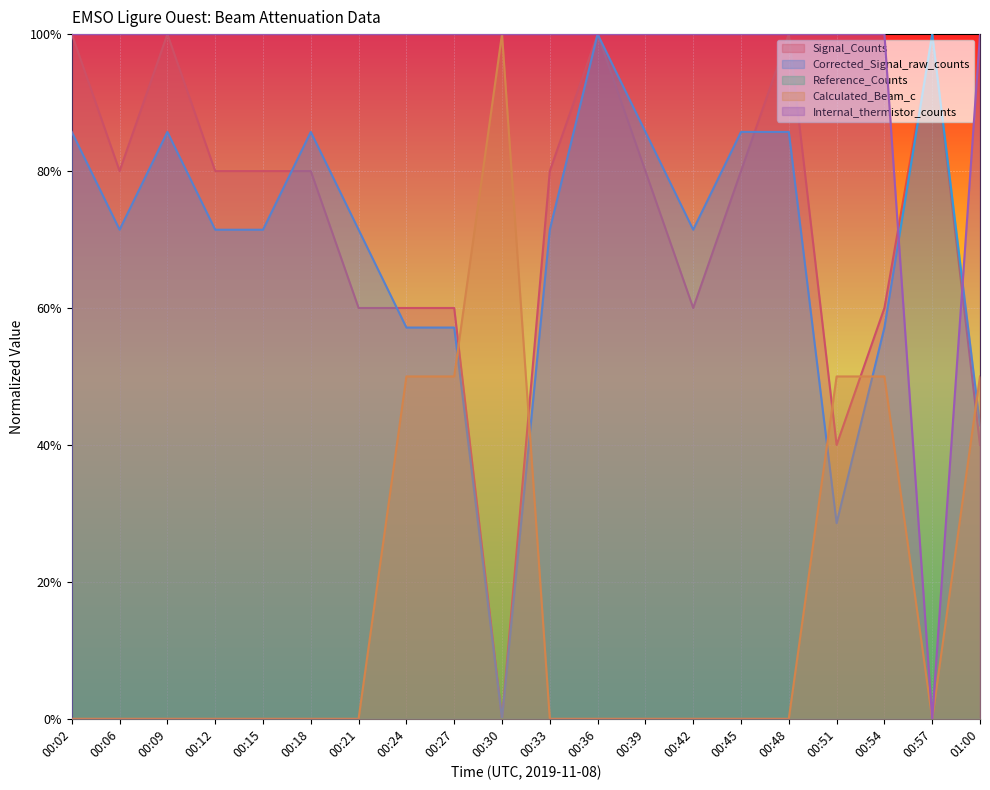

True or false: Signal_Counts has a value of 0.5 at 00:57.

False